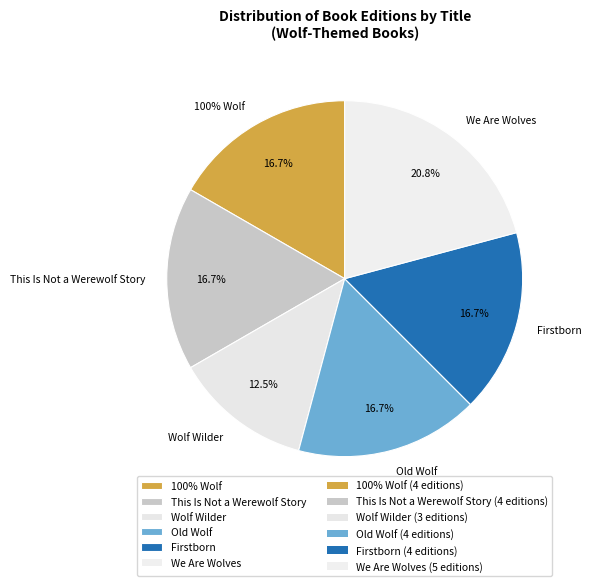

To the nearest percent, what portion does Old Wolf represent?

17%